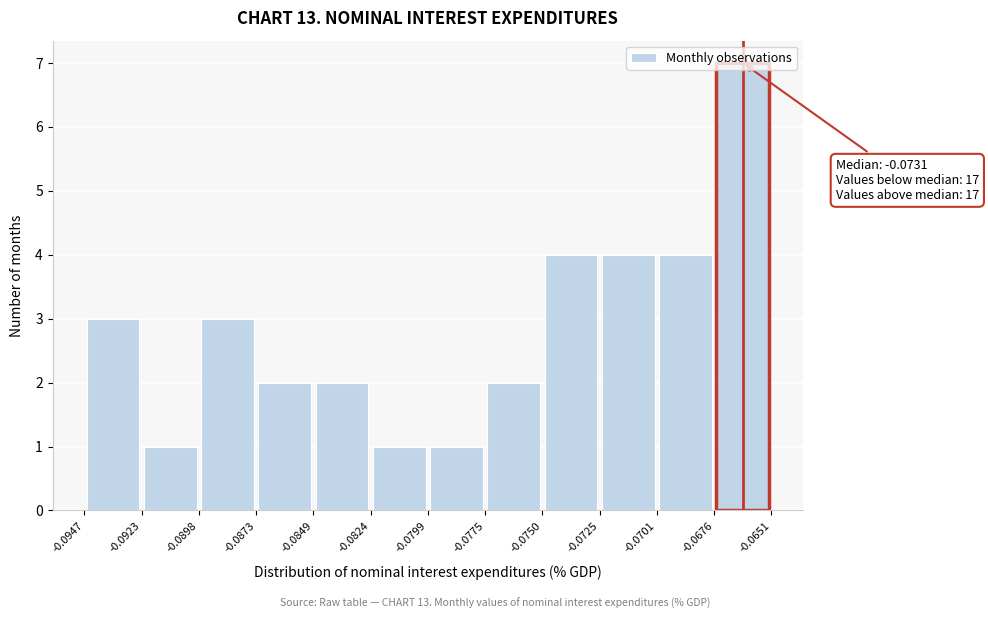

Which range on the x-axis has the tallest bar?

-0.0676 to -0.0651